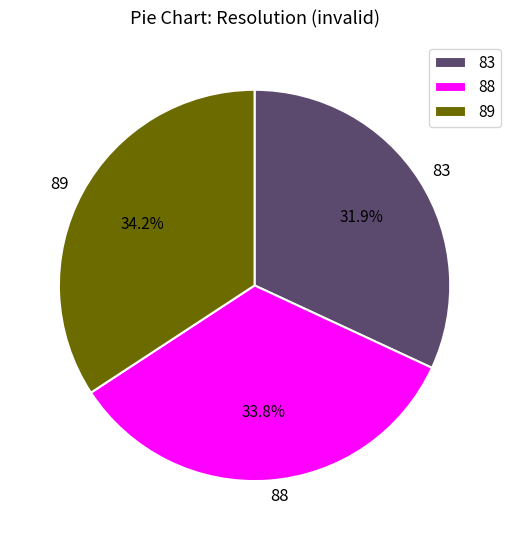

Is there any slice that represents more than half of the pie?

No